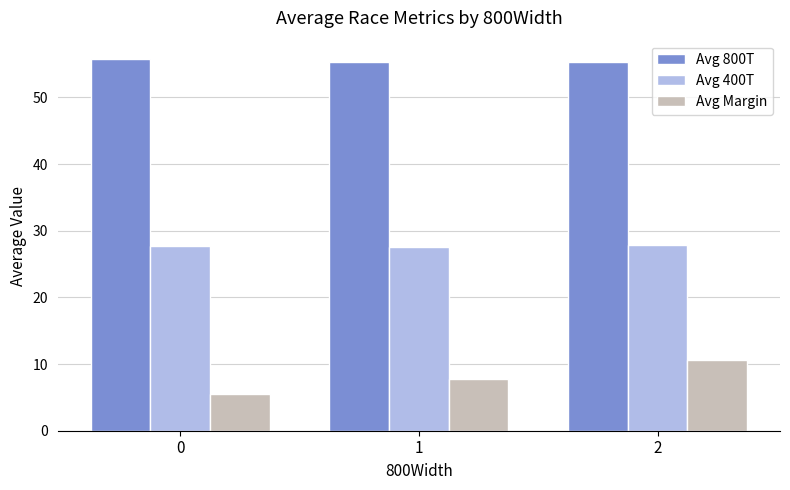

Does the chart contain stacked bars?

No